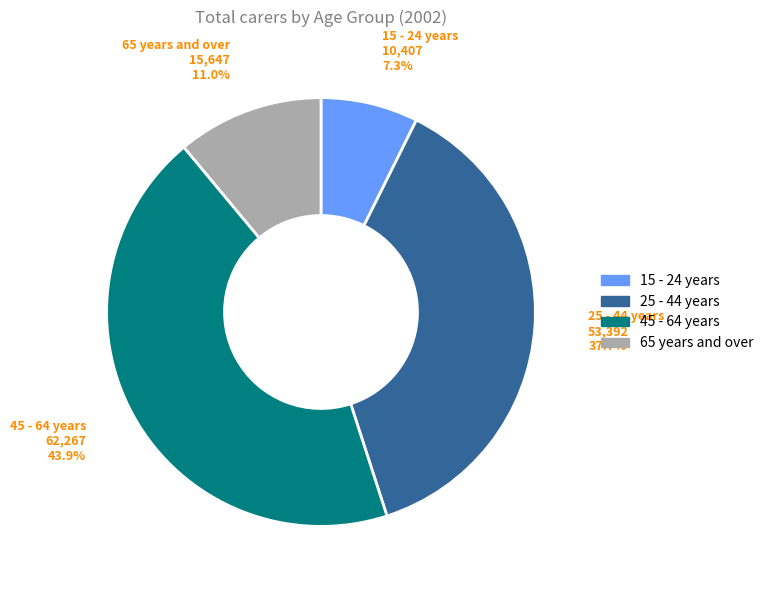

Does any single category account for the majority?

No